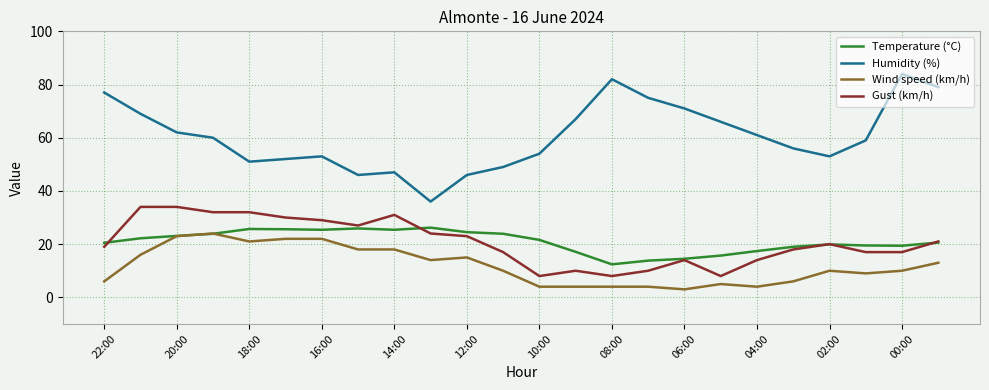

What is the difference between the maximum and second lowest values in the Temperature (°C) series?

12.4